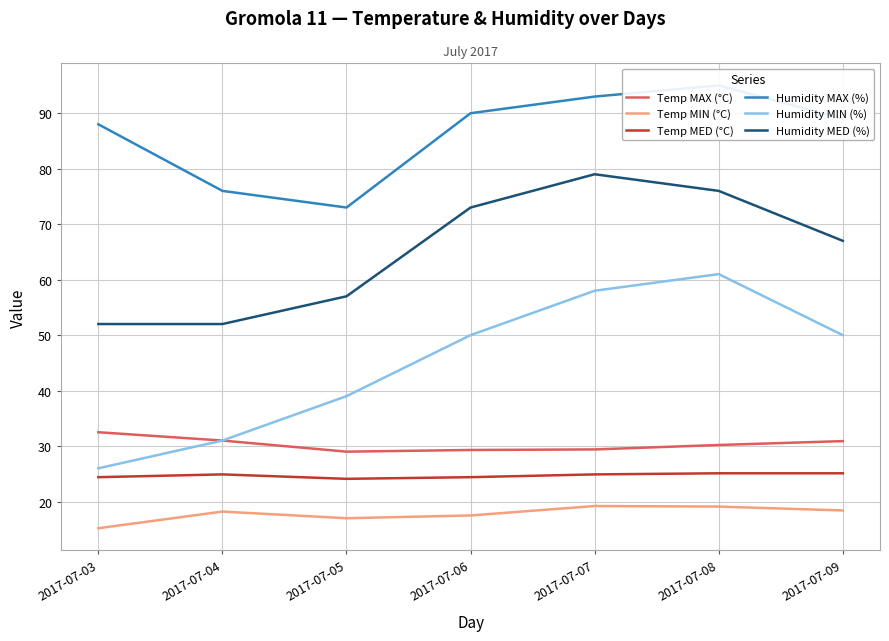

How many lines are shown in the chart?

6